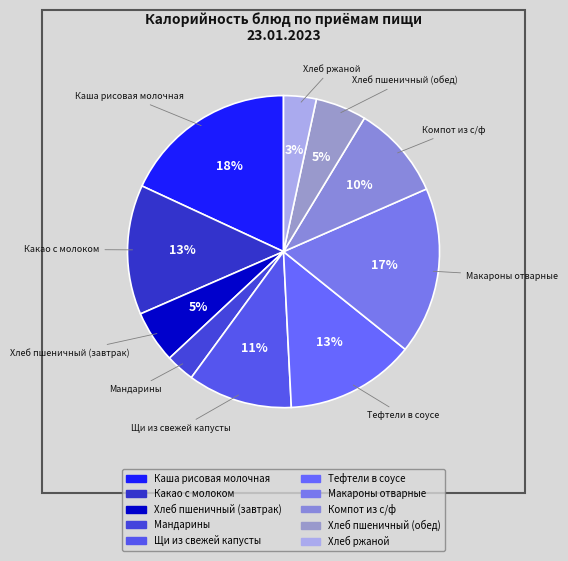

Which category has the biggest portion of the pie?

Каша рисовая молочная